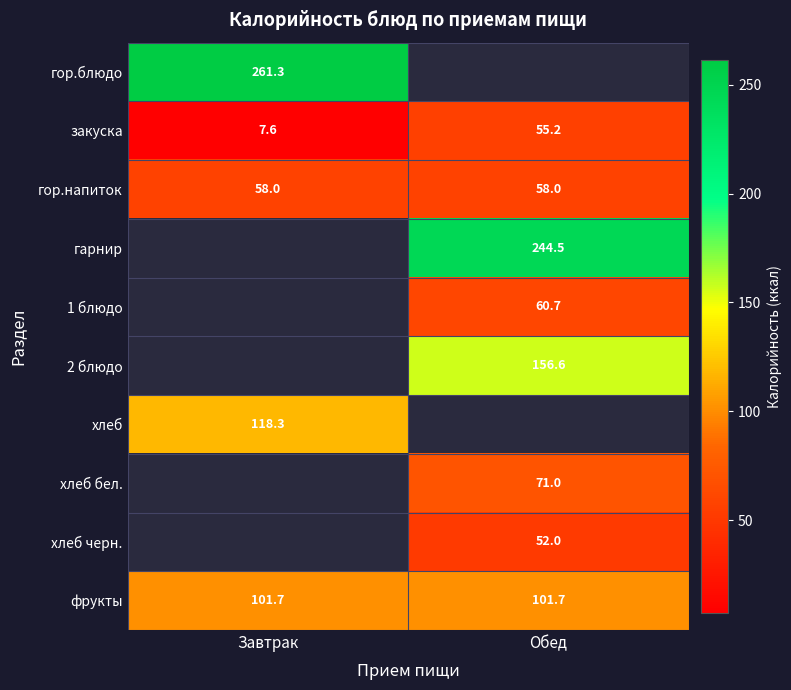

List the labels in order of закуска value, smallest first.

Завтрак, Обед